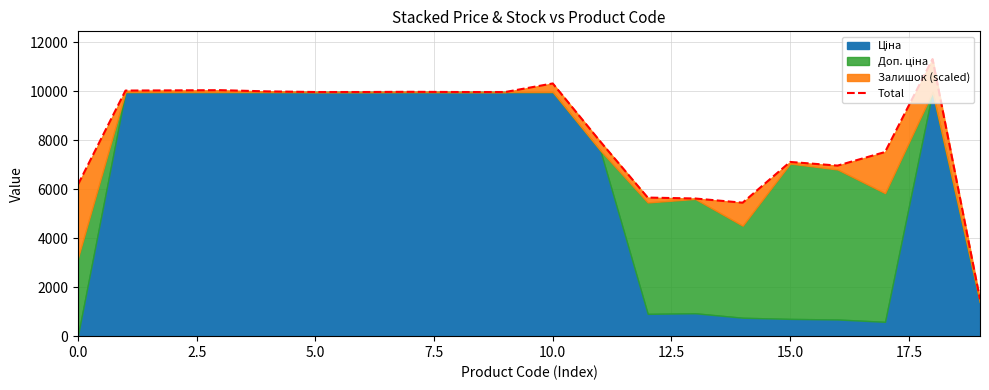

What is the difference between the maximum and minimum values?

9813.2